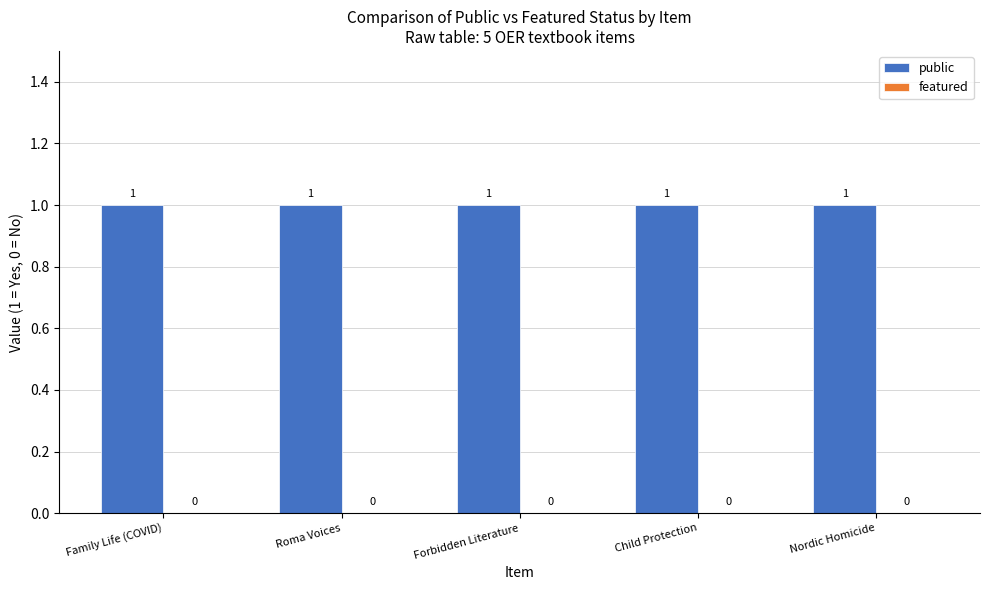

What is the sum of all public values?

5